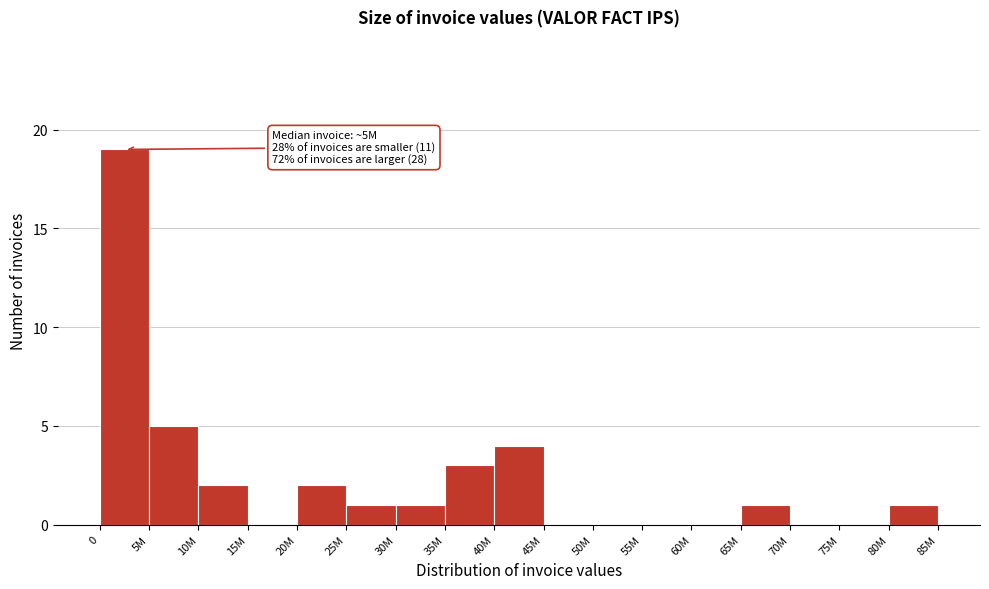

Reading left to right, transcribe all the data shown in this chart.

0=19	5M=5	10M=2	15M=0	20M=2	25M=1	30M=1	35M=3	40M=4	45M=0	50M=0	55M=0	60M=0	65M=1	70M=0	75M=0	80M=1